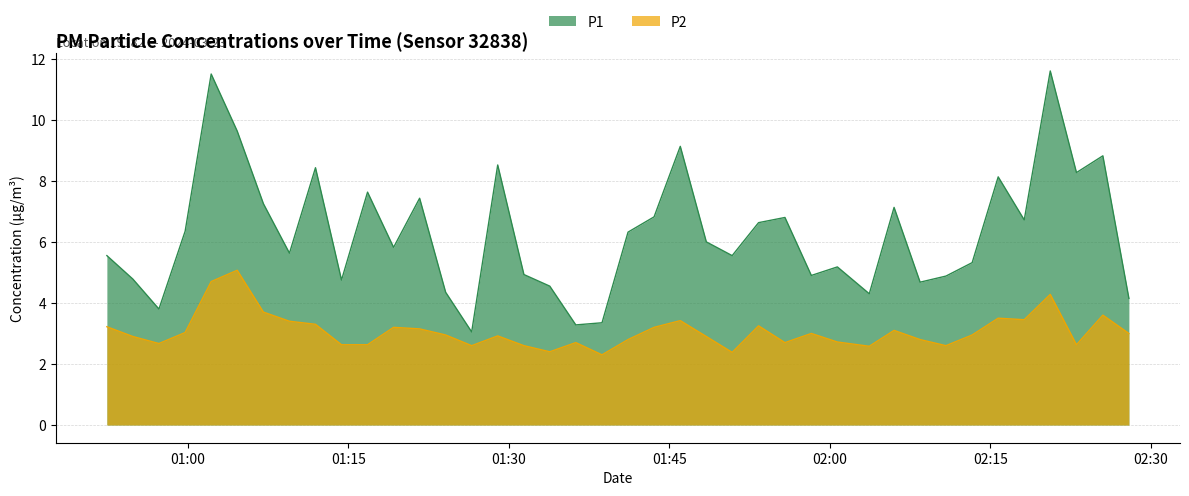

What is the difference between the highest and lowest values at 2024-03-23T02:03:41?

1.7